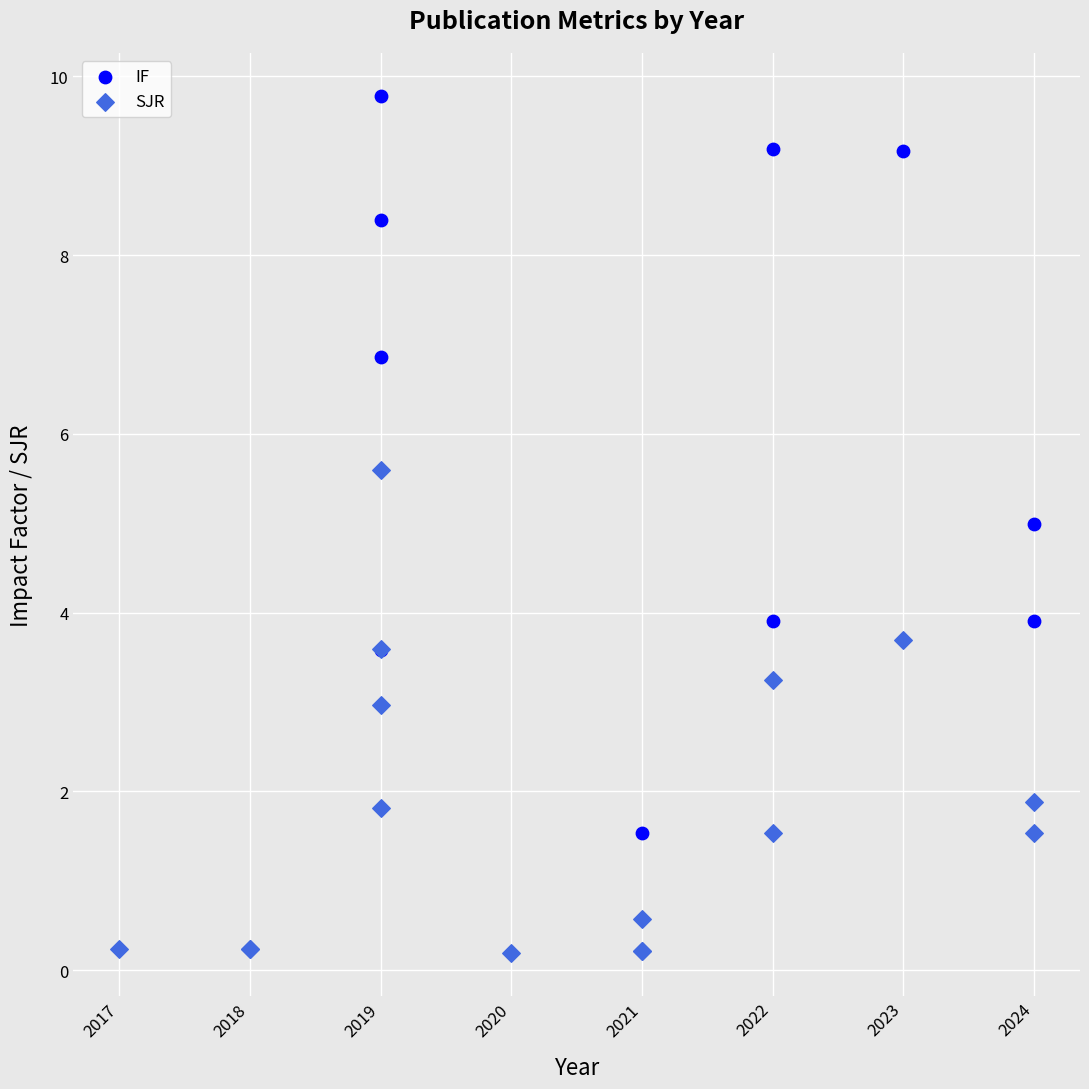

Which series reaches the maximum Y coordinate?

IF